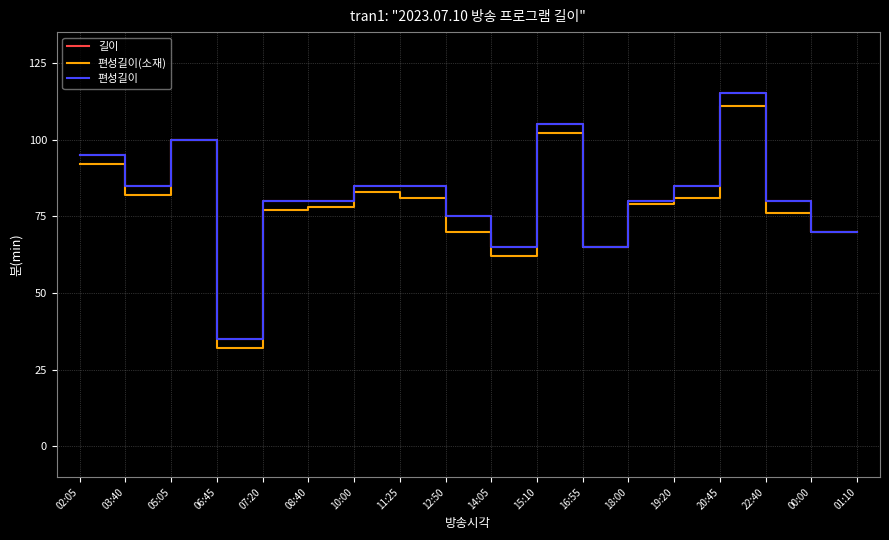

Is this an area chart (filled region under the line)?

No